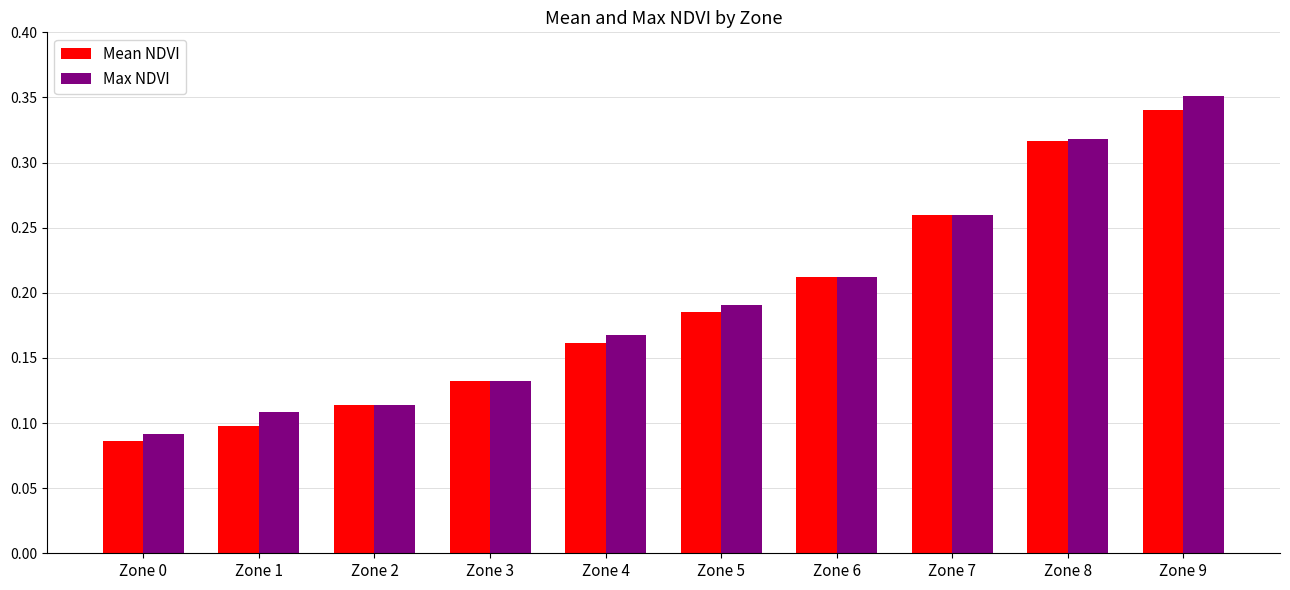

Does the chart contain stacked bars?

No